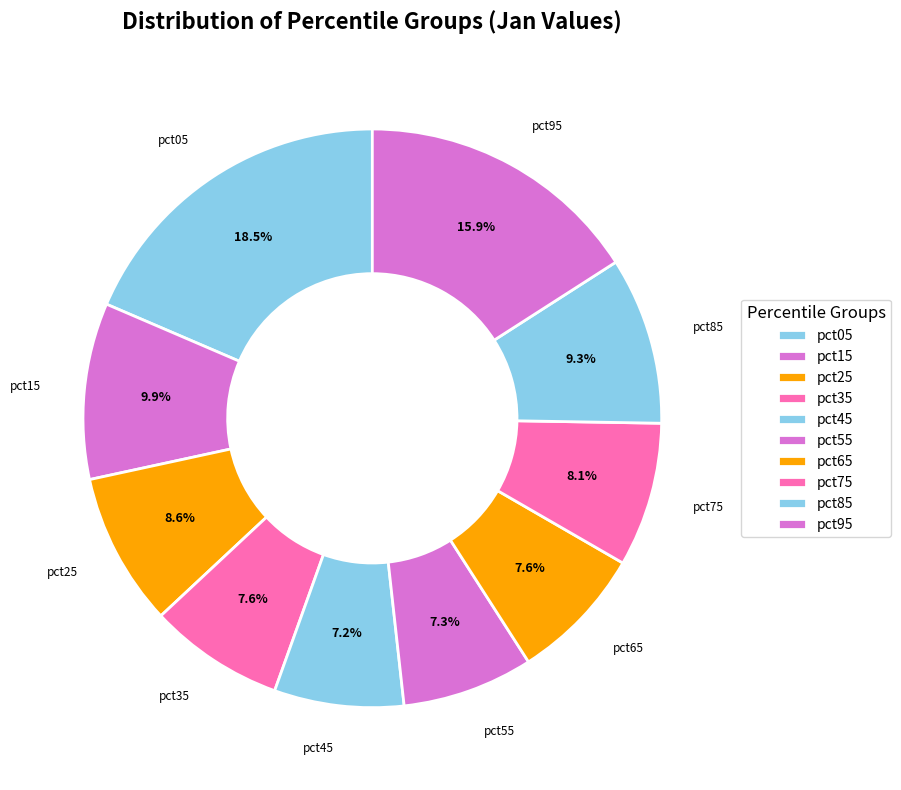

Count the number of slices in the pie.

10